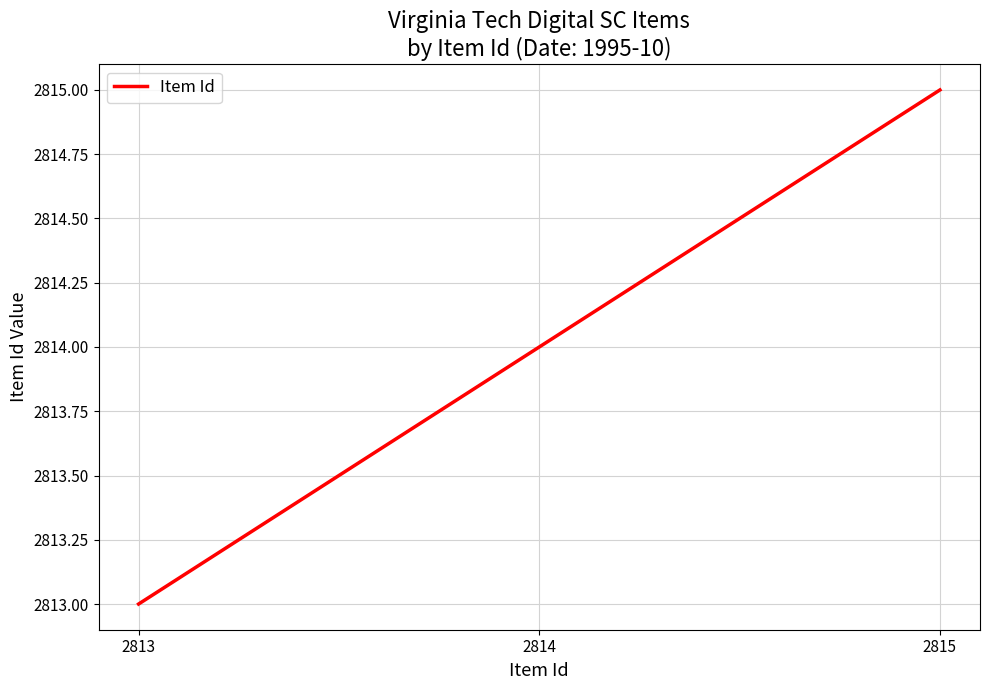

Rank the categories by value from highest to lowest.

2815, 2814, 2813